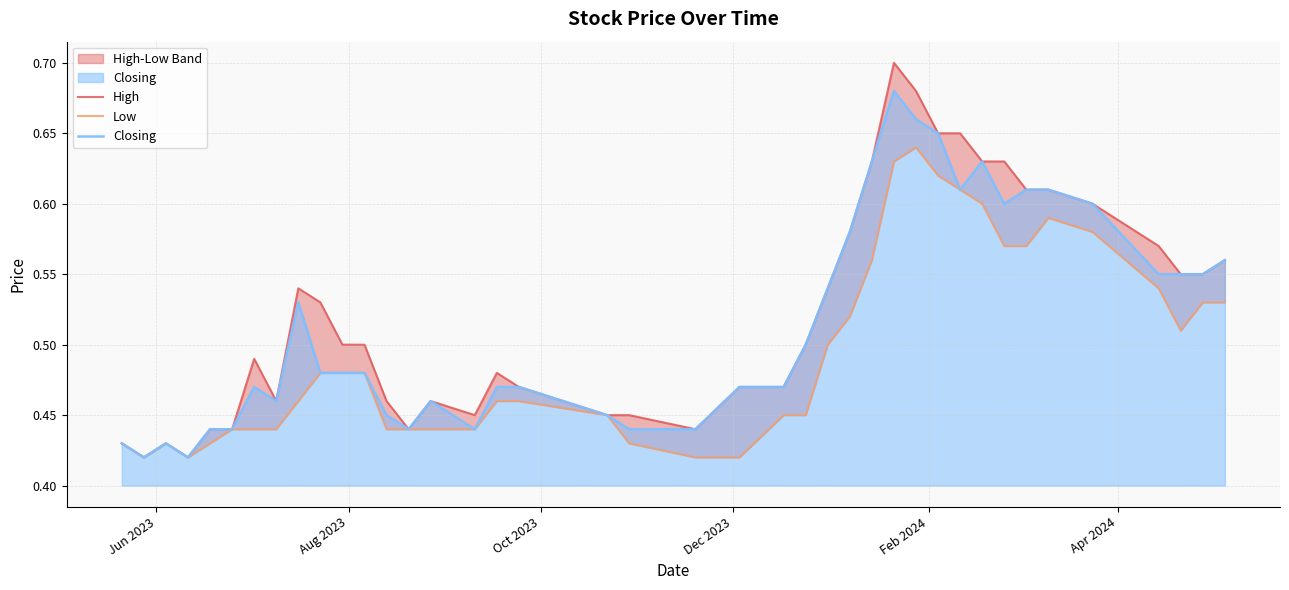

True or false: Closing has more than 0 interior local peaks.

True